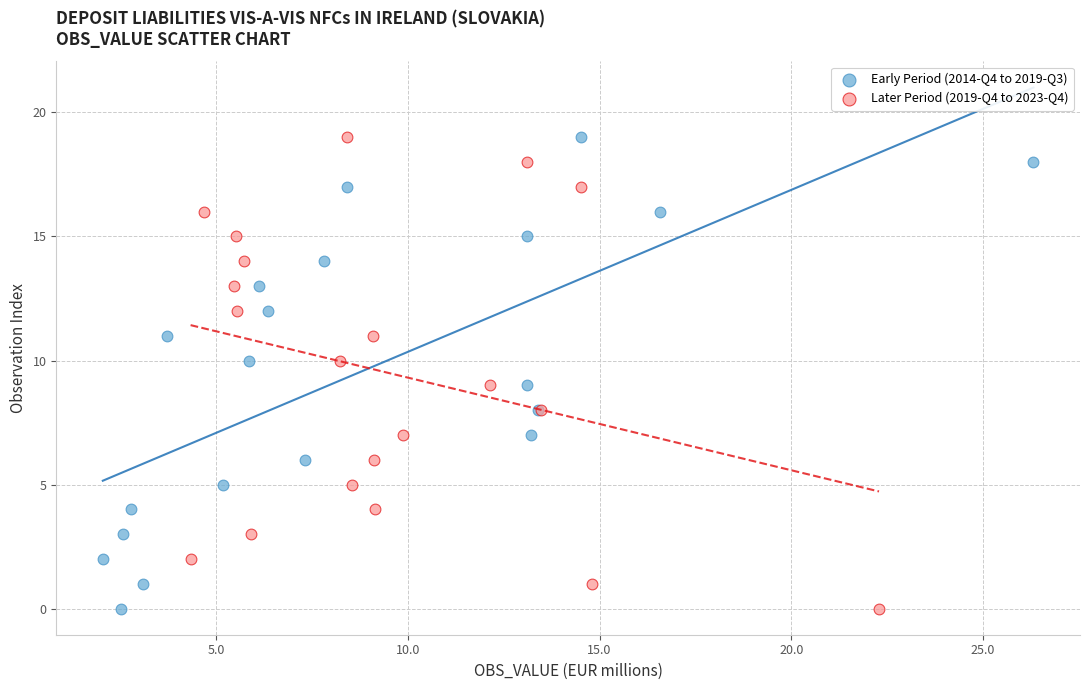

What are all the series names shown in the legend?

Early Period (2014-Q4 to 2019-Q3), Later Period (2019-Q4 to 2023-Q4)